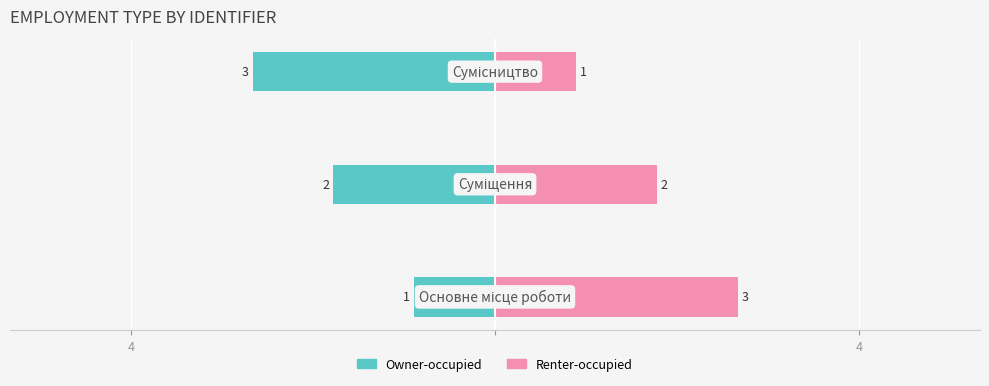

List the series in order of their overall mean, lowest first.

Owner-occupied, Renter-occupied